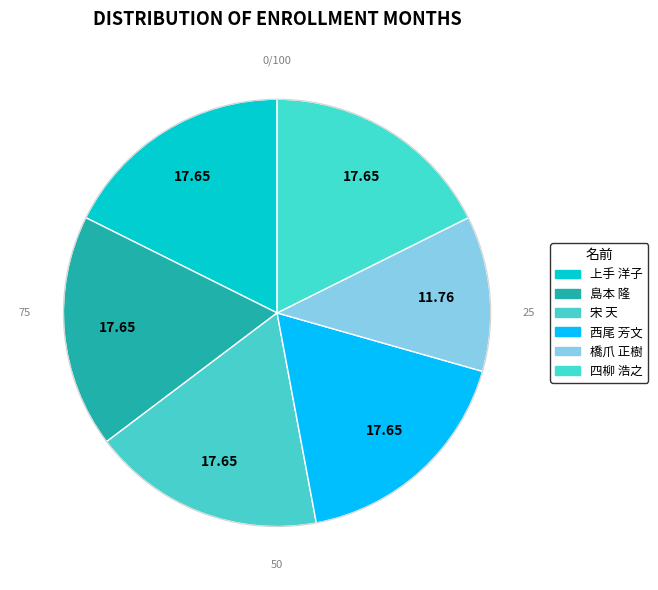

To the nearest percent, what is the difference between the largest and smallest slice percentages?

6%